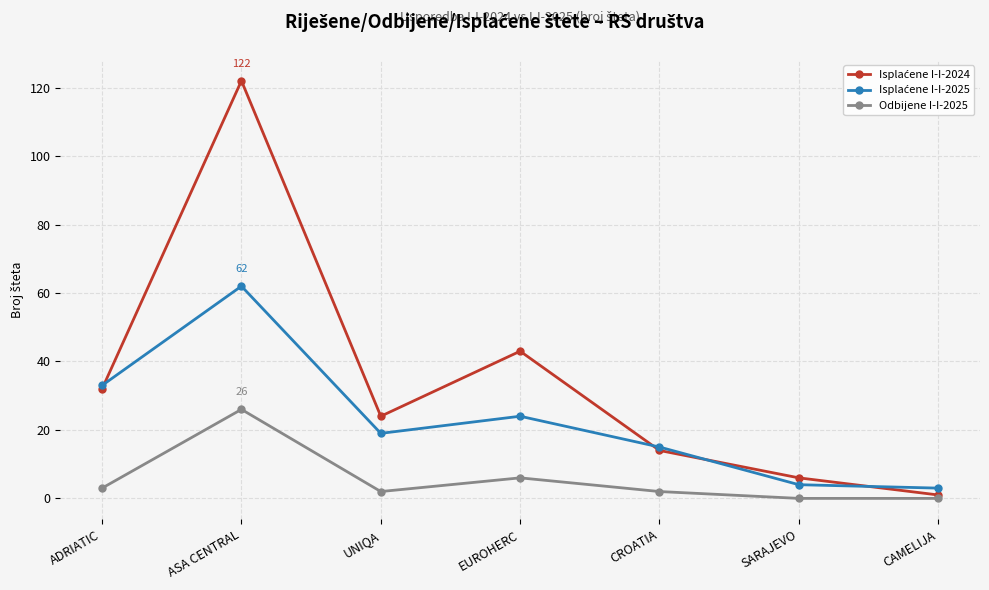

The Odbijene I-I-2025 series shows 6 at EUROHERC. True or false?

True